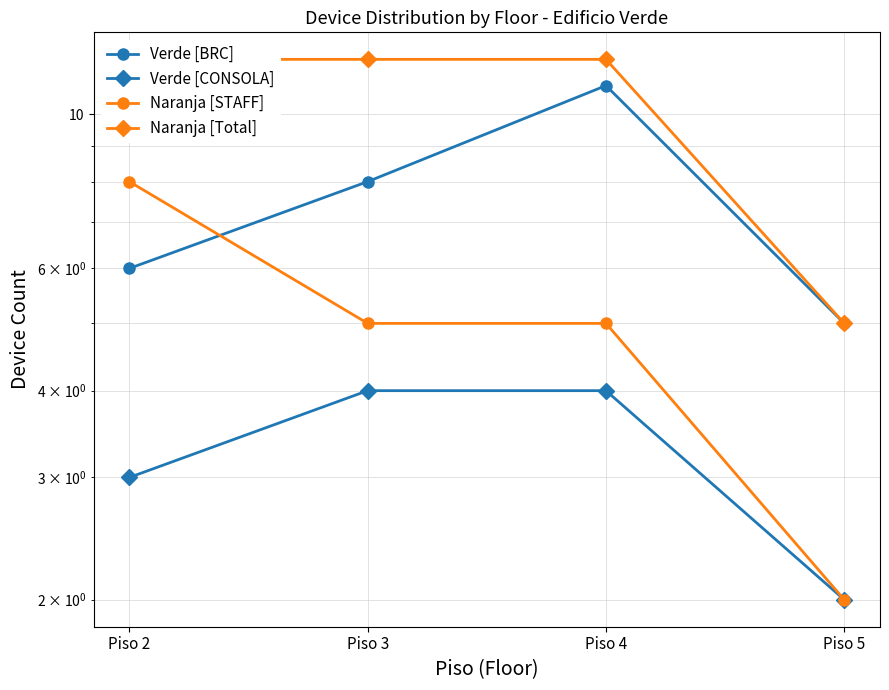

The Verde [BRC] series shows 5 at Piso 5. True or false?

True